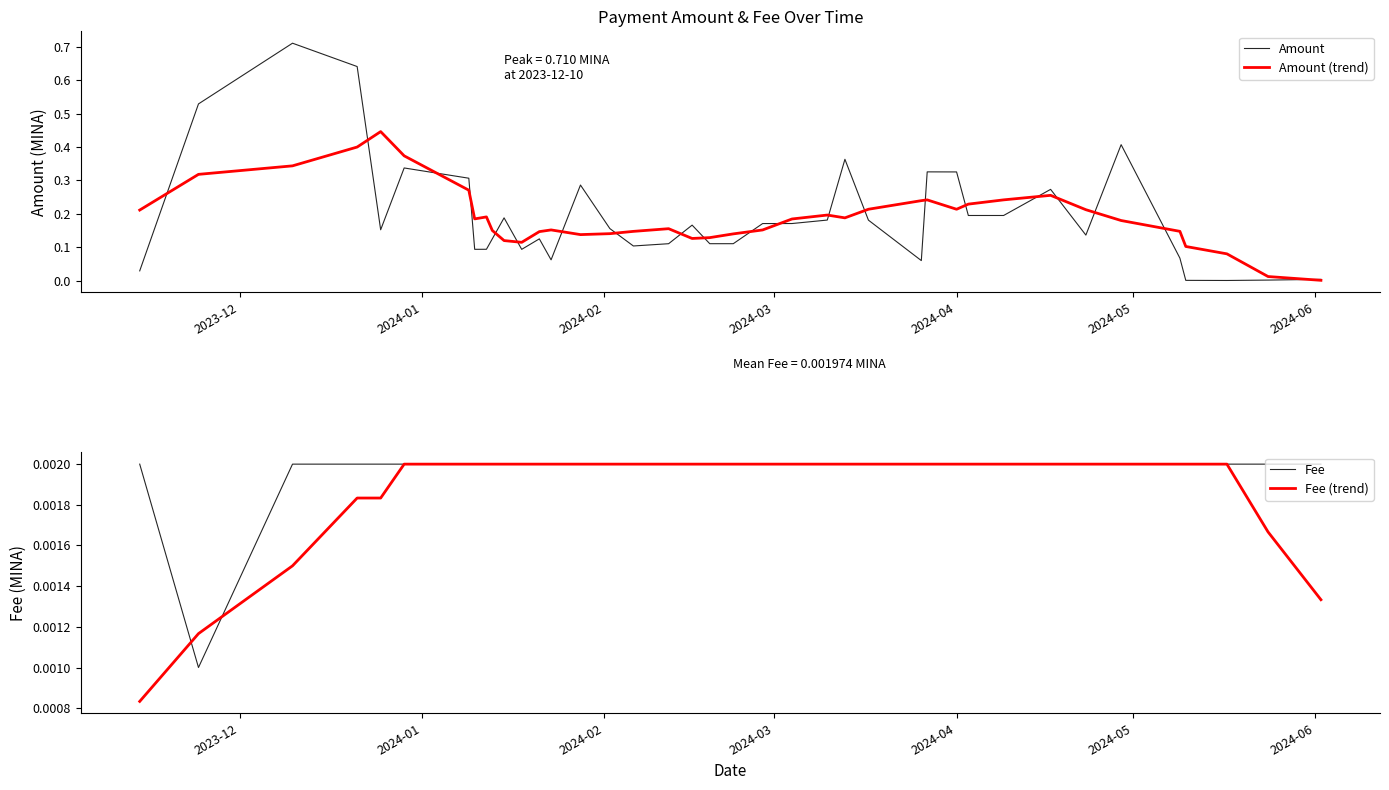

Reading right to left, transcribe all the data shown in this chart.

Amount: 0.0	0.0	0.0	0.0	0.1	0.4	0.1	0.3	0.2	0.2	0.3	0.3	0.1	0.2	0.4	0.2	0.2	0.2	0.1	0.1	0.2	0.1	0.1	0.2	0.3	0.1	0.1	0.1	0.2	0.1	0.1	0.1	0.3	0.3	0.2	0.6	0.7	0.5	0.0
Amount (trend): 0.0	0.0	0.1	0.1	0.1	0.2	0.2	0.3	0.2	0.2	0.2	0.2	0.2	0.2	0.2	0.2	0.2	0.2	0.1	0.1	0.1	0.2	0.1	0.1	0.1	0.2	0.1	0.1	0.1	0.2	0.2	0.2	0.3	0.4	0.4	0.4	0.3	0.3	0.2
Fee: 0.0	0.0	0.0	0.0	0.0	0.0	0.0	0.0	0.0	0.0	0.0	0.0	0.0	0.0	0.0	0.0	0.0	0.0	0.0	0.0	0.0	0.0	0.0	0.0	0.0	0.0	0.0	0.0	0.0	0.0	0.0	0.0	0.0	0.0	0.0	0.0	0.0	0.0	0.0
Fee (trend): 0.0	0.0	0.0	0.0	0.0	0.0	0.0	0.0	0.0	0.0	0.0	0.0	0.0	0.0	0.0	0.0	0.0	0.0	0.0	0.0	0.0	0.0	0.0	0.0	0.0	0.0	0.0	0.0	0.0	0.0	0.0	0.0	0.0	0.0	0.0	0.0	0.0	0.0	0.0